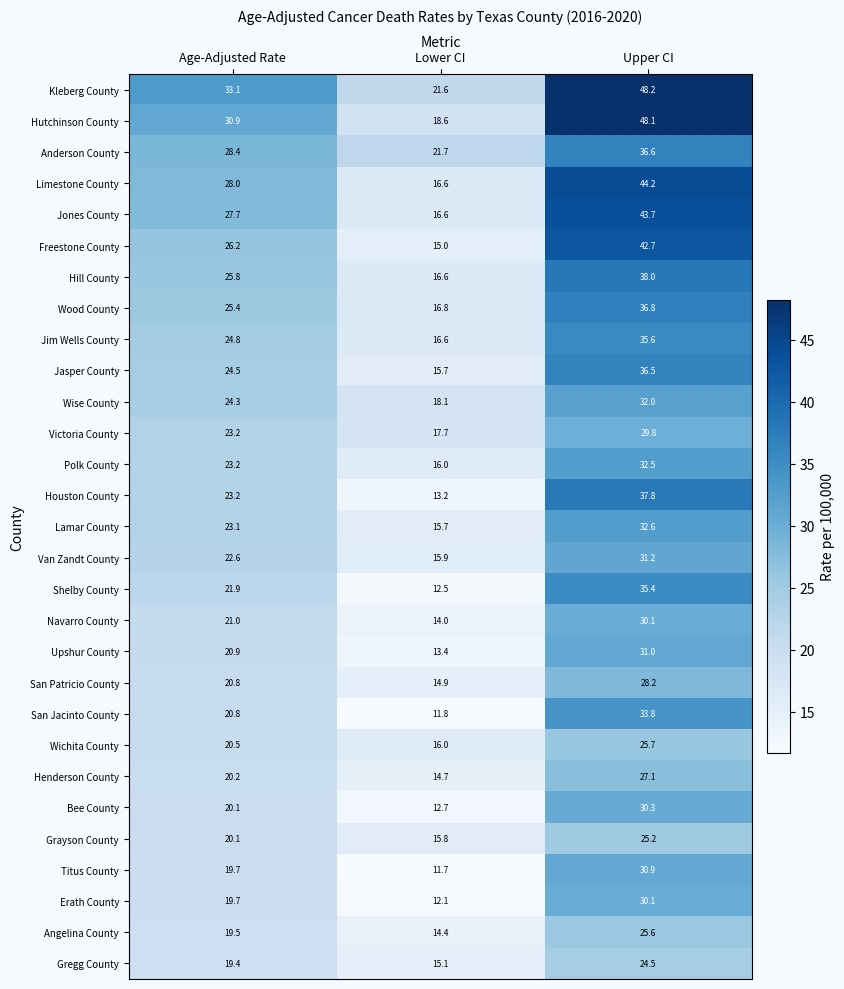

True or false: Houston County has a value of 50.1 at Upper CI.

False